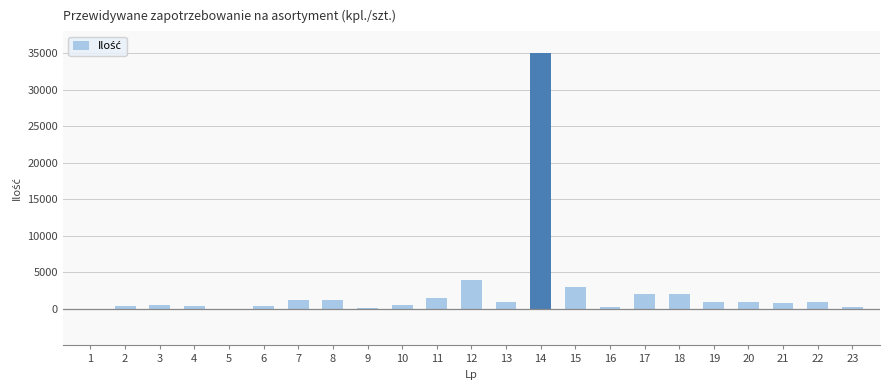

What is the sum of all values?

57800